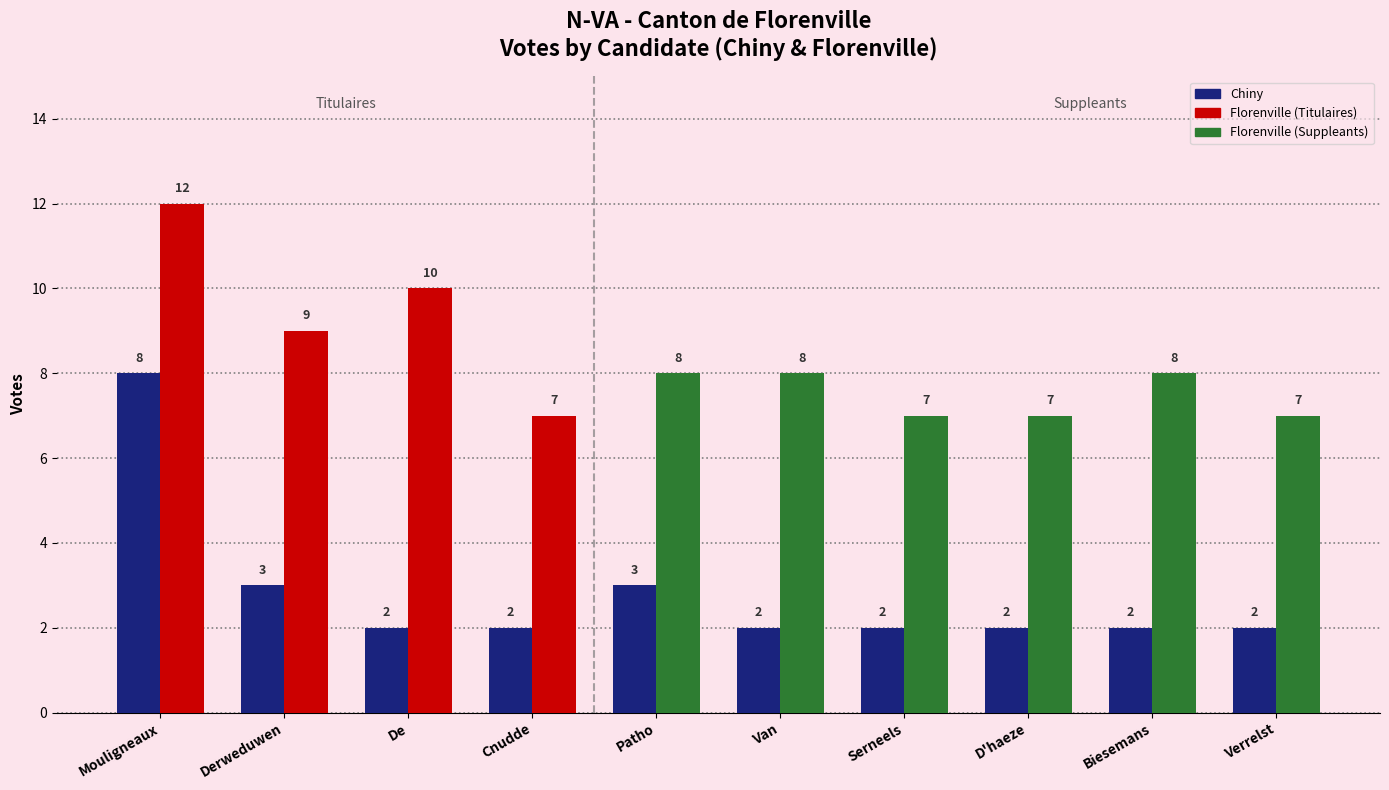

At which category does the chart reach its peak across all series?

Mouligneaux